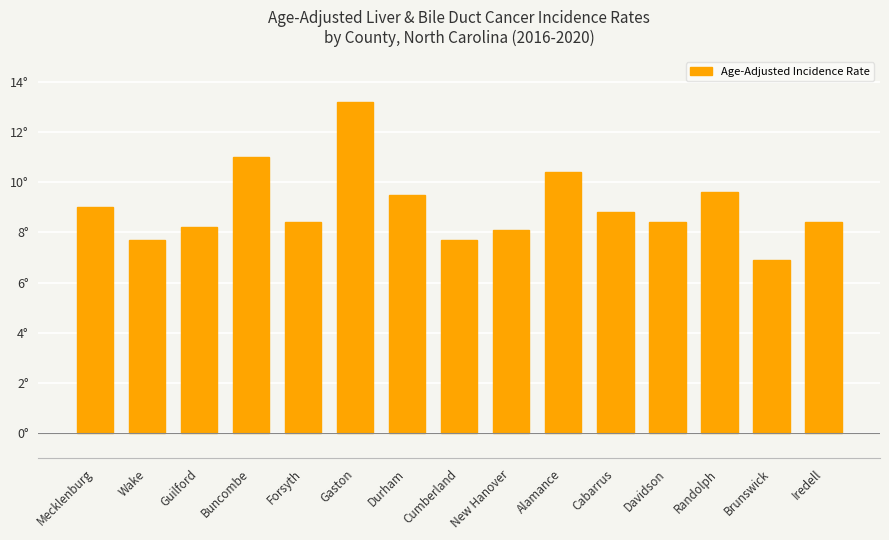

True or false: the data shows 7.7 at Wake.

True